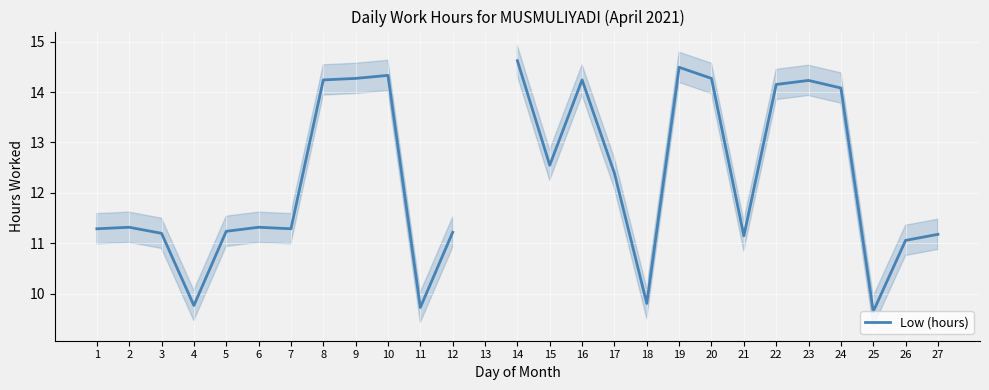

What is the change in value from 2 to 15?

+1.2